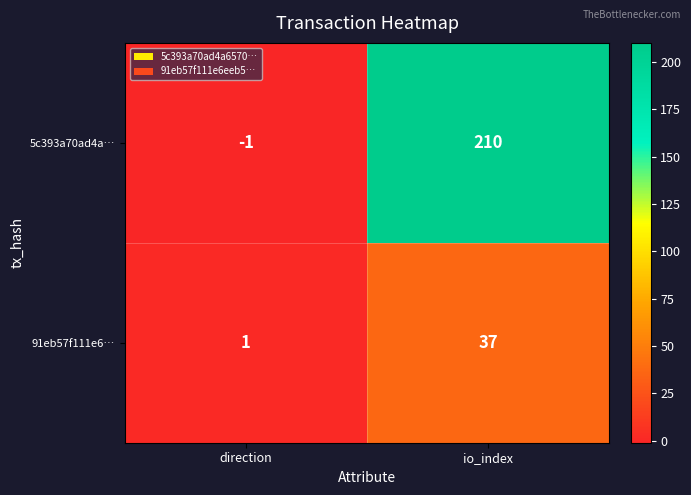

At which label does 5c393a70ad4a… reach its peak?

io_index